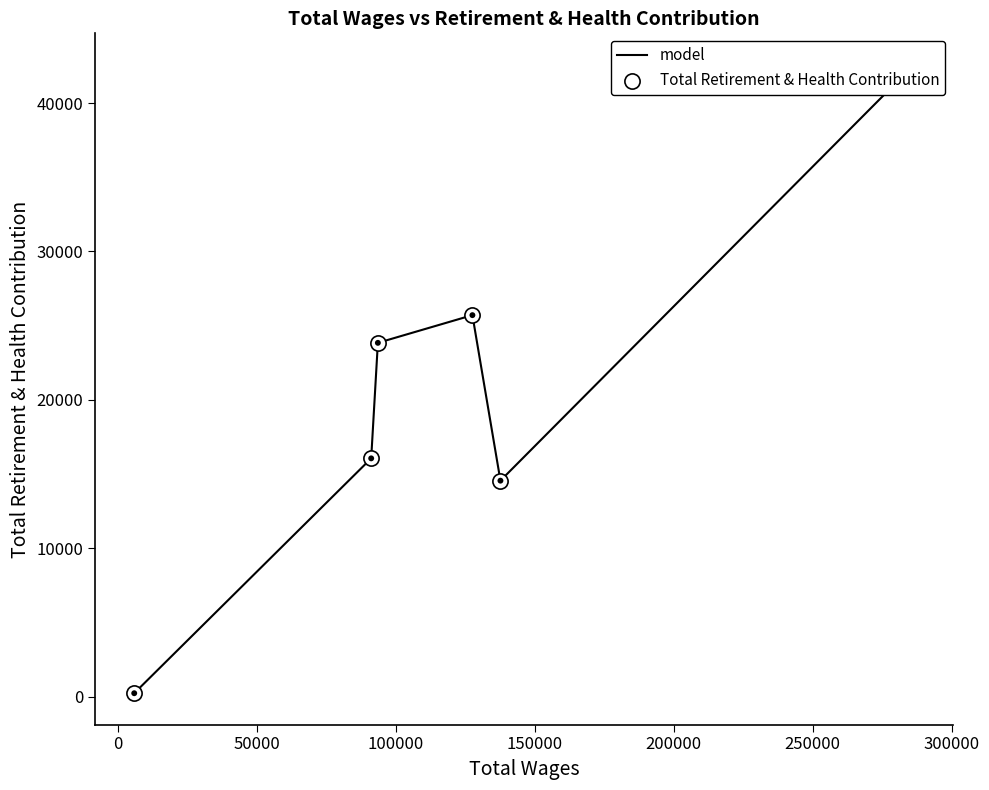

Which series has the largest total across all categories?

model